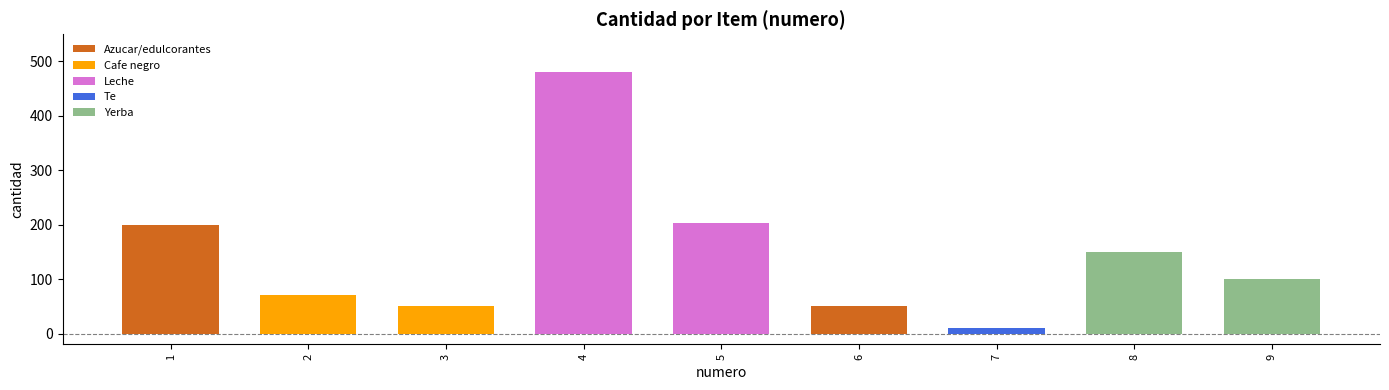

Rank the categories by value from lowest to highest.

7, 3, 6, 2, 9, 8, 1, 5, 4